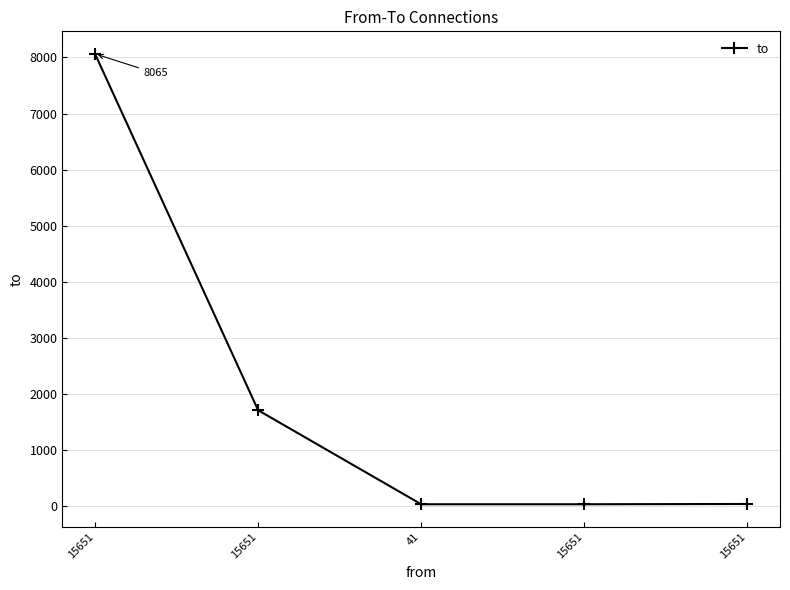

Does the chart display data point markers on the line(s)?

Yes